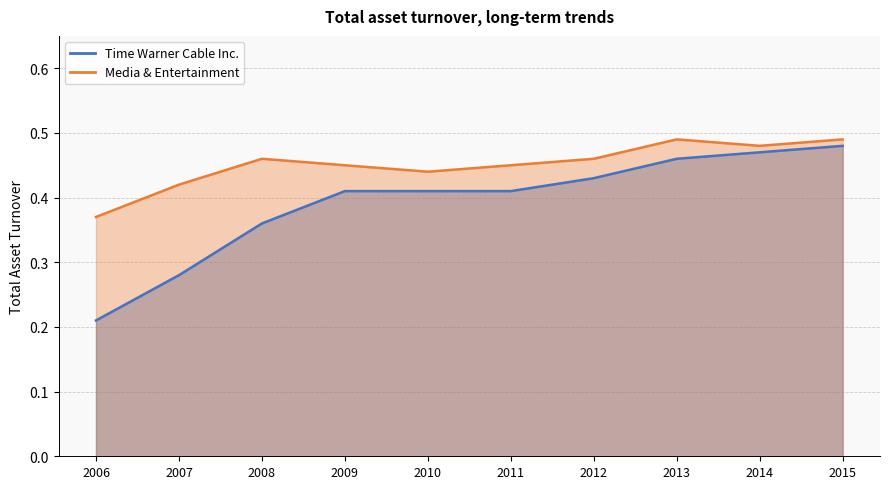

Rank the series by their average value, from lowest to highest.

Time Warner Cable Inc., Media & Entertainment